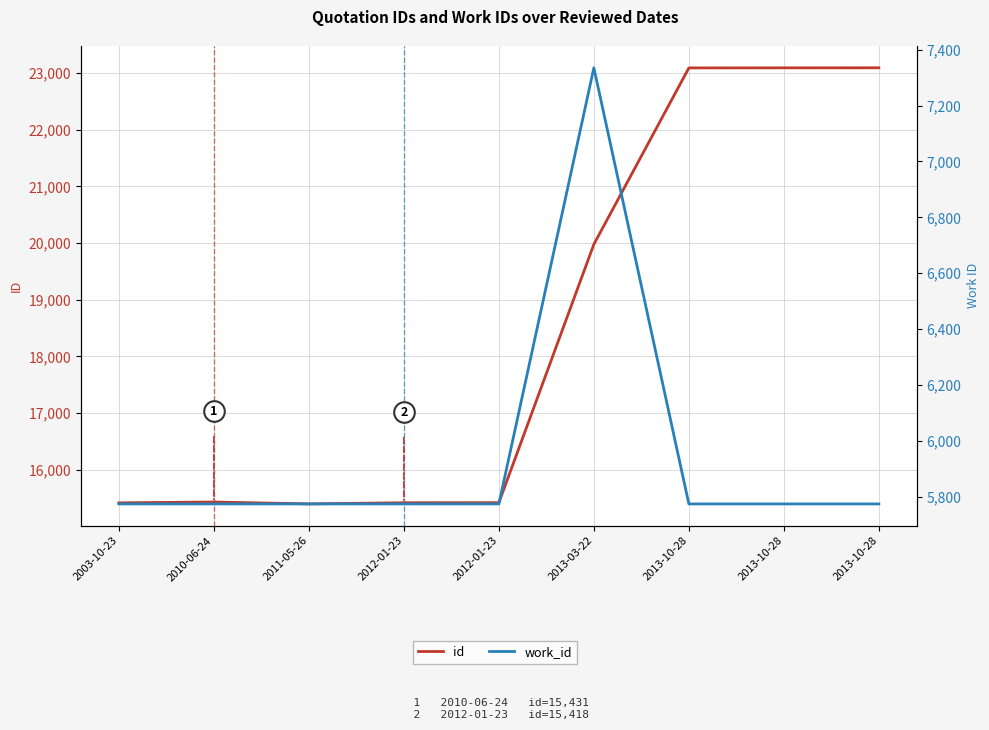

Which series has the largest total across all categories?

id